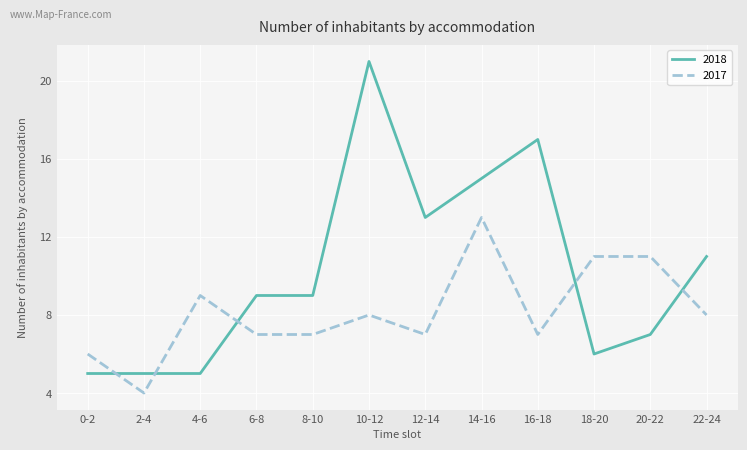

What is the difference between the maximum and minimum values in the 2018 series?

16